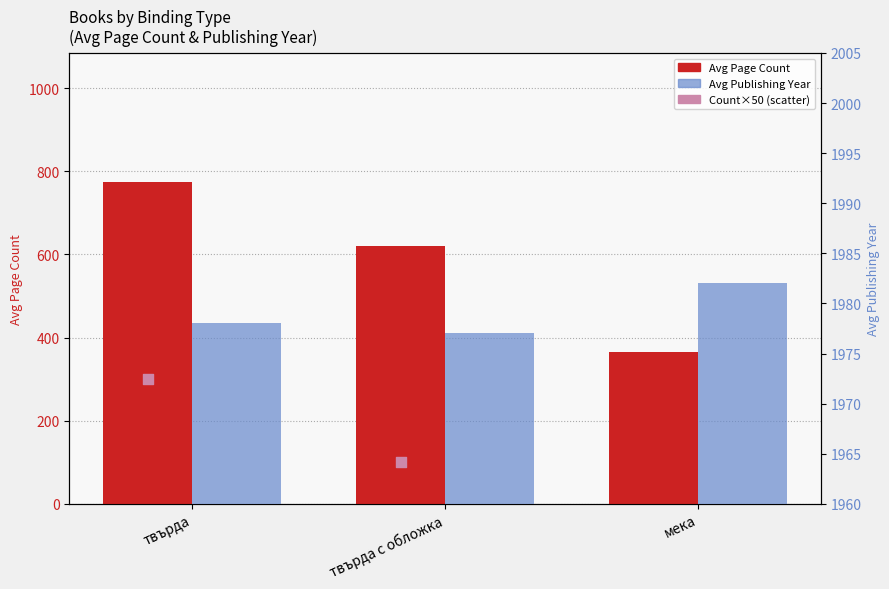

Which series reaches the maximum Y coordinate?

Avg Publishing Year